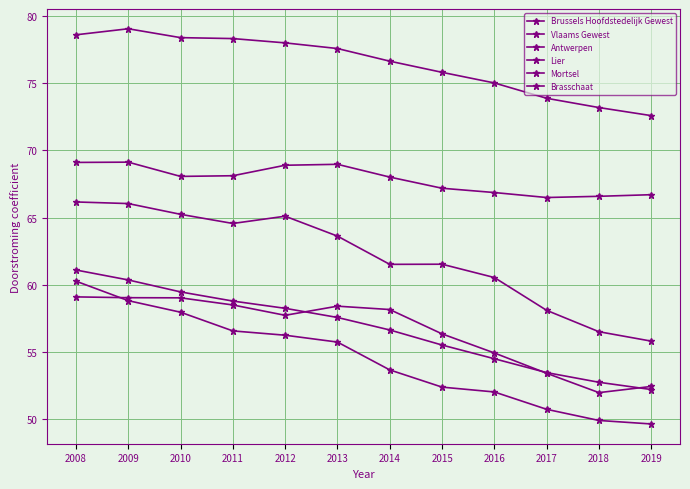

Reading right to left, list all the values displayed in this chart.

Brussels Hoofdstedelijk Gewest: 2019=72.6	2018=73.2	2017=73.9	2016=75.0	2015=75.8	2014=76.6	2013=77.6	2012=78.0	2011=78.3	2010=78.4	2009=79.0	2008=78.6
Vlaams Gewest: 2019=52.2	2018=52.8	2017=53.5	2016=54.5	2015=55.5	2014=56.6	2013=57.6	2012=58.2	2011=58.8	2010=59.5	2009=60.4	2008=61.1
Antwerpen: 2019=66.7	2018=66.6	2017=66.5	2016=66.9	2015=67.2	2014=68.0	2013=69.0	2012=68.9	2011=68.1	2010=68.1	2009=69.1	2008=69.1
Lier: 2019=52.4	2018=52.0	2017=53.4	2016=54.9	2015=56.4	2014=58.2	2013=58.4	2012=57.7	2011=58.5	2010=59.0	2009=59.0	2008=59.1
Mortsel: 2019=55.8	2018=56.5	2017=58.1	2016=60.5	2015=61.5	2014=61.5	2013=63.6	2012=65.1	2011=64.6	2010=65.2	2009=66.0	2008=66.2
Brasschaat: 2019=49.6	2018=49.9	2017=50.7	2016=52.0	2015=52.4	2014=53.7	2013=55.7	2012=56.2	2011=56.6	2010=58.0	2009=58.8	2008=60.3